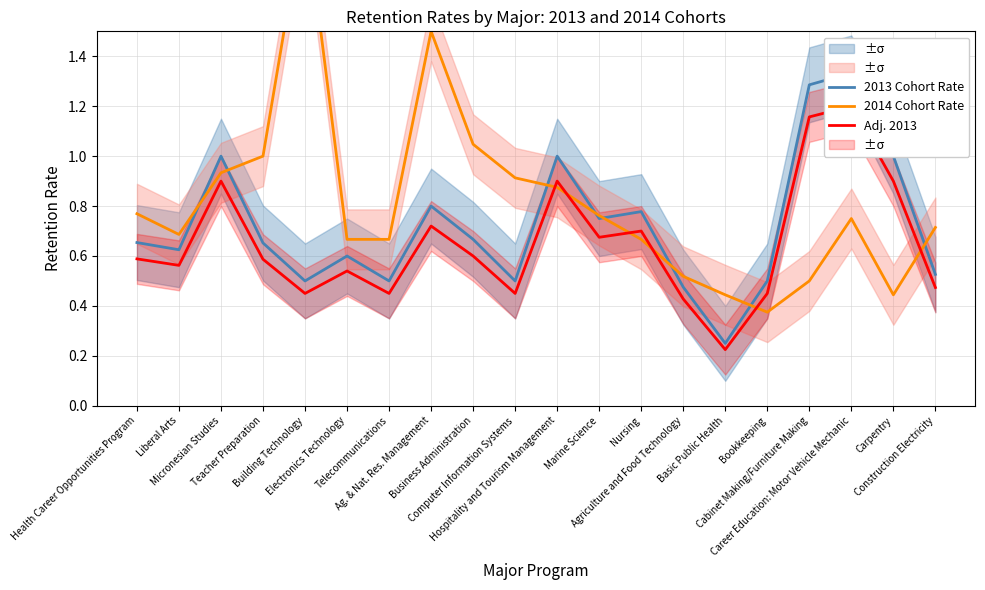

List the labels in order of Adj. 2013 value, smallest first.

Basic Public Health, Agriculture and Food Technology, Building Technology, Telecommunications, Computer Information Systems, Bookkeeping, Construction Electricity, Electronics Technology, Liberal Arts, Teacher Preparation, Health Career Opportunities Program, Business Administration, Marine Science, Nursing, Ag. & Nat. Res. Management, Micronesian Studies, Hospitality and Tourism Management, Carpentry, Cabinet Making/Furniture Making, Career Education: Motor Vehicle Mechanic